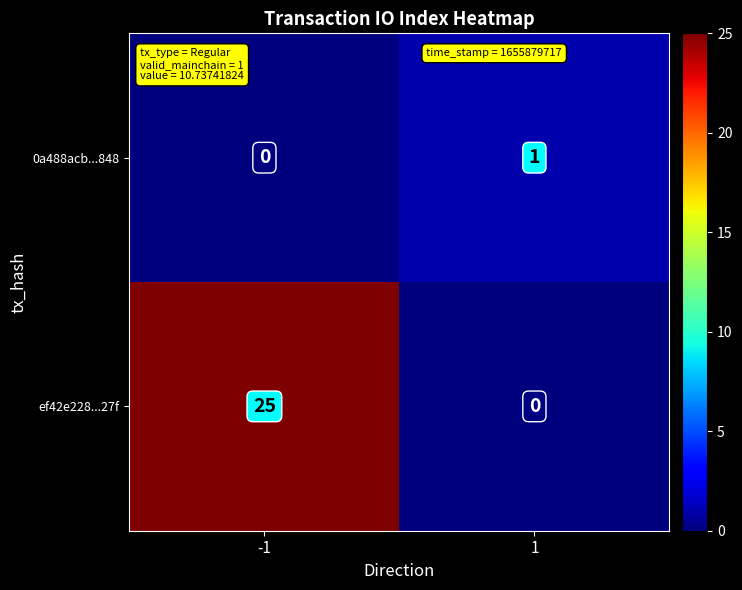

Is it true that 0a488acb...848 equals 1 at -1?

False